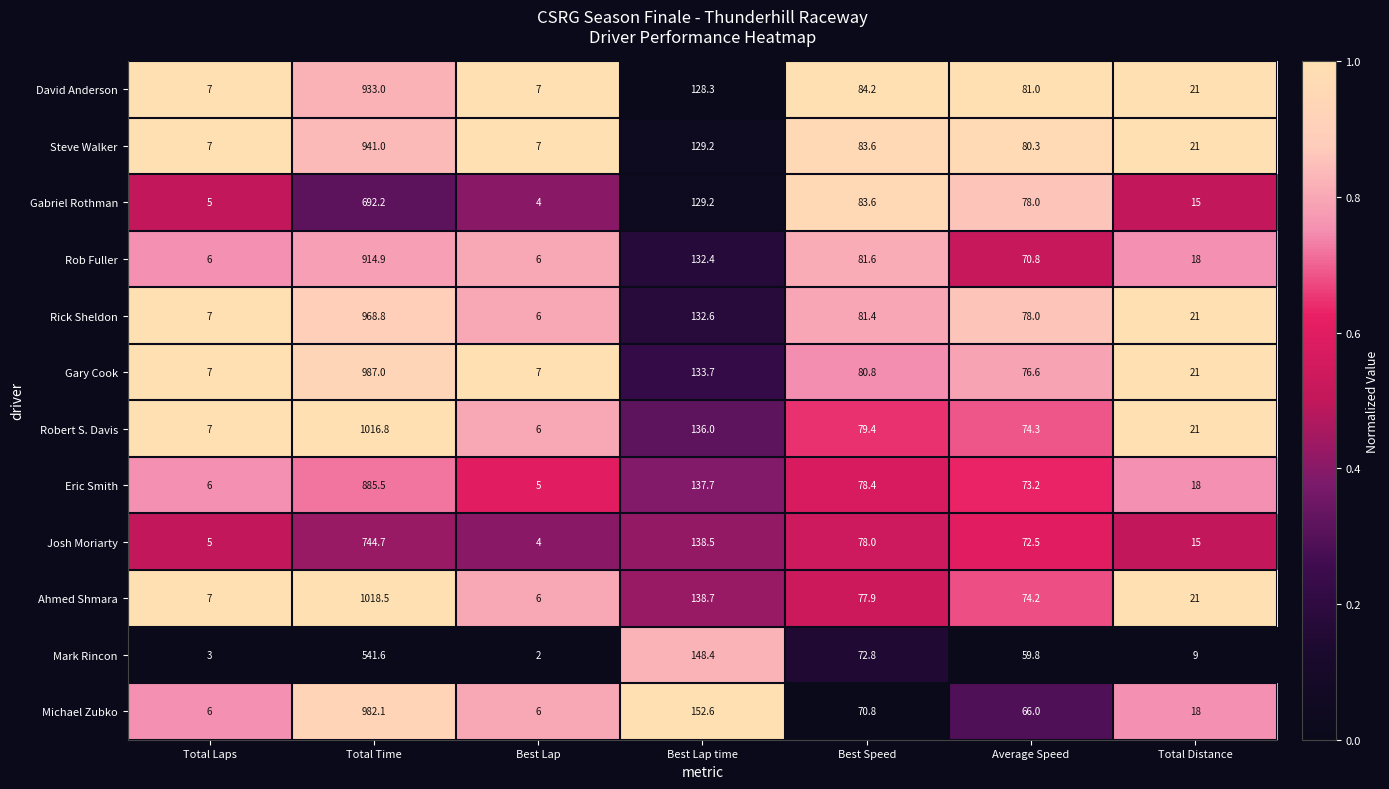

Which series has the largest range (max minus min)?

Ahmed Shmara